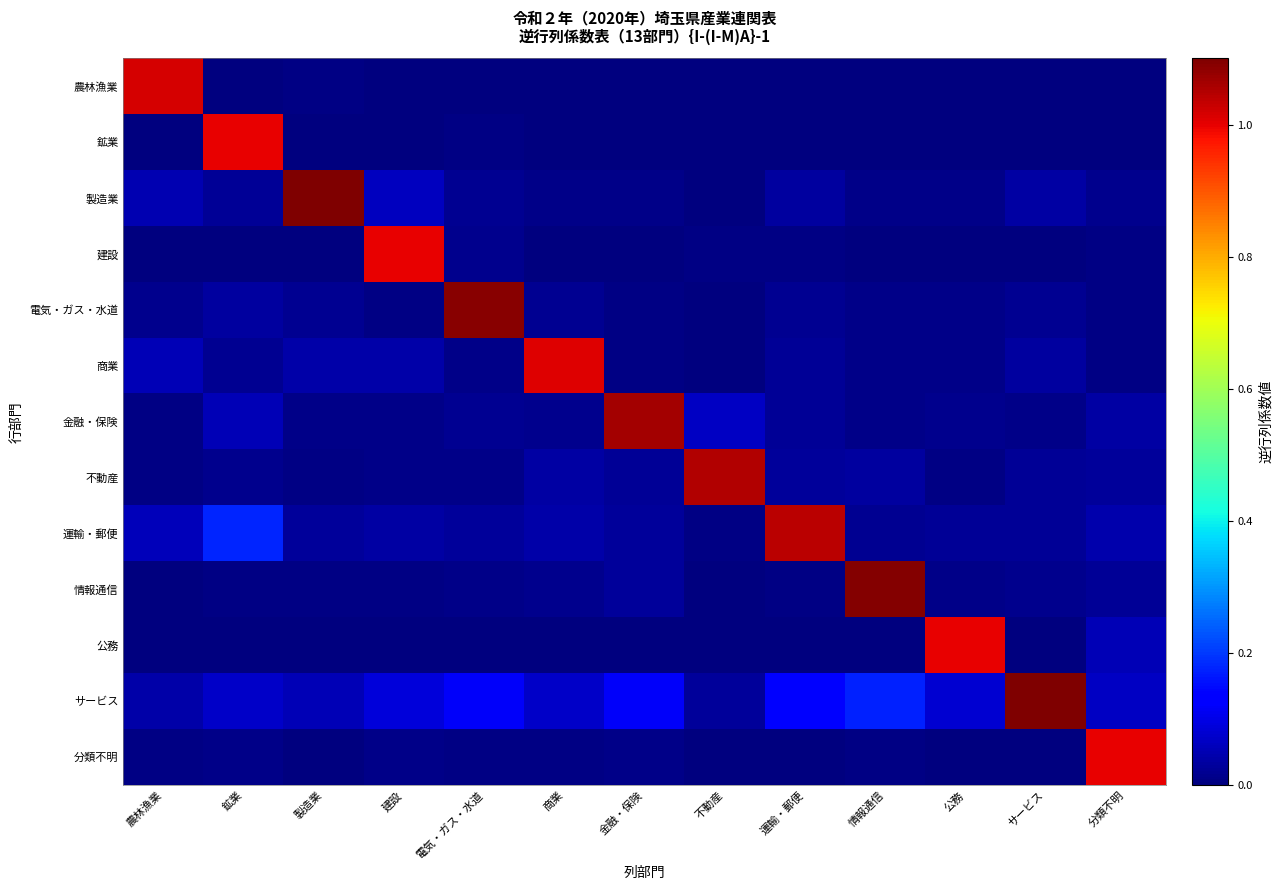

Reading right to left, transcribe all the data shown in this chart.

農林漁業: 分類不明=0.0	サービス=0.0	公務=0.0	情報通信=0.0	運輸・郵便=0.0	不動産=0.0	金融・保険=0.0	商業=0.0	電気・ガス・水道=0.0	建設=0.0	製造業=0.0	鉱業=0.0	農林漁業=1.0
鉱業: 分類不明=0.0	サービス=0.0	公務=0.0	情報通信=0.0	運輸・郵便=0.0	不動産=0.0	金融・保険=0.0	商業=0.0	電気・ガス・水道=0.0	建設=0.0	製造業=0.0	鉱業=1.0	農林漁業=0.0
製造業: 分類不明=0.0	サービス=0.0	公務=0.0	情報通信=0.0	運輸・郵便=0.0	不動産=0.0	金融・保険=0.0	商業=0.0	電気・ガス・水道=0.0	建設=0.1	製造業=1.1	鉱業=0.0	農林漁業=0.0
建設: 分類不明=0.0	サービス=0.0	公務=0.0	情報通信=0.0	運輸・郵便=0.0	不動産=0.0	金融・保険=0.0	商業=0.0	電気・ガス・水道=0.0	建設=1.0	製造業=0.0	鉱業=0.0	農林漁業=0.0
電気・ガス・水道: 分類不明=0.0	サービス=0.0	公務=0.0	情報通信=0.0	運輸・郵便=0.0	不動産=0.0	金融・保険=0.0	商業=0.0	電気・ガス・水道=1.1	建設=0.0	製造業=0.0	鉱業=0.0	農林漁業=0.0
商業: 分類不明=0.0	サービス=0.0	公務=0.0	情報通信=0.0	運輸・郵便=0.0	不動産=0.0	金融・保険=0.0	商業=1.0	電気・ガス・水道=0.0	建設=0.0	製造業=0.0	鉱業=0.0	農林漁業=0.1
金融・保険: 分類不明=0.0	サービス=0.0	公務=0.0	情報通信=0.0	運輸・郵便=0.0	不動産=0.1	金融・保険=1.1	商業=0.0	電気・ガス・水道=0.0	建設=0.0	製造業=0.0	鉱業=0.1	農林漁業=0.0
不動産: 分類不明=0.0	サービス=0.0	公務=0.0	情報通信=0.0	運輸・郵便=0.0	不動産=1.1	金融・保険=0.0	商業=0.0	電気・ガス・水道=0.0	建設=0.0	製造業=0.0	鉱業=0.0	農林漁業=0.0
運輸・郵便: 分類不明=0.0	サービス=0.0	公務=0.0	情報通信=0.0	運輸・郵便=1.0	不動産=0.0	金融・保険=0.0	商業=0.0	電気・ガス・水道=0.0	建設=0.0	製造業=0.0	鉱業=0.2	農林漁業=0.1
情報通信: 分類不明=0.0	サービス=0.0	公務=0.0	情報通信=1.1	運輸・郵便=0.0	不動産=0.0	金融・保険=0.0	商業=0.0	電気・ガス・水道=0.0	建設=0.0	製造業=0.0	鉱業=0.0	農林漁業=0.0
公務: 分類不明=0.1	サービス=0.0	公務=1.0	情報通信=0.0	運輸・郵便=0.0	不動産=0.0	金融・保険=0.0	商業=0.0	電気・ガス・水道=0.0	建設=0.0	製造業=0.0	鉱業=0.0	農林漁業=0.0
サービス: 分類不明=0.1	サービス=1.1	公務=0.1	情報通信=0.2	運輸・郵便=0.1	不動産=0.0	金融・保険=0.1	商業=0.1	電気・ガス・水道=0.1	建設=0.1	製造業=0.1	鉱業=0.1	農林漁業=0.0
分類不明: 分類不明=1.0	サービス=0.0	公務=0.0	情報通信=0.0	運輸・郵便=0.0	不動産=0.0	金融・保険=0.0	商業=0.0	電気・ガス・水道=0.0	建設=0.0	製造業=0.0	鉱業=0.0	農林漁業=0.0